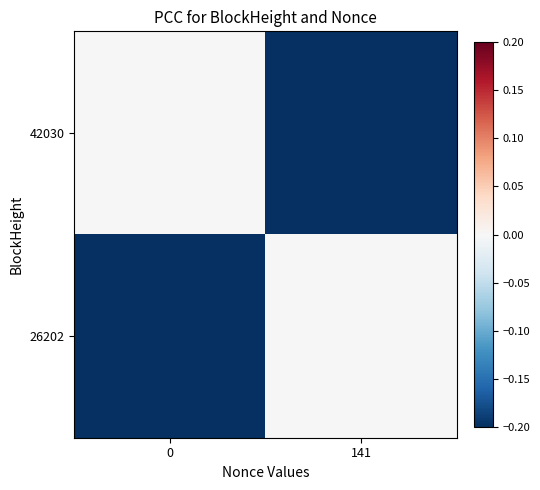

At which category does the chart reach its minimum across all series?

141